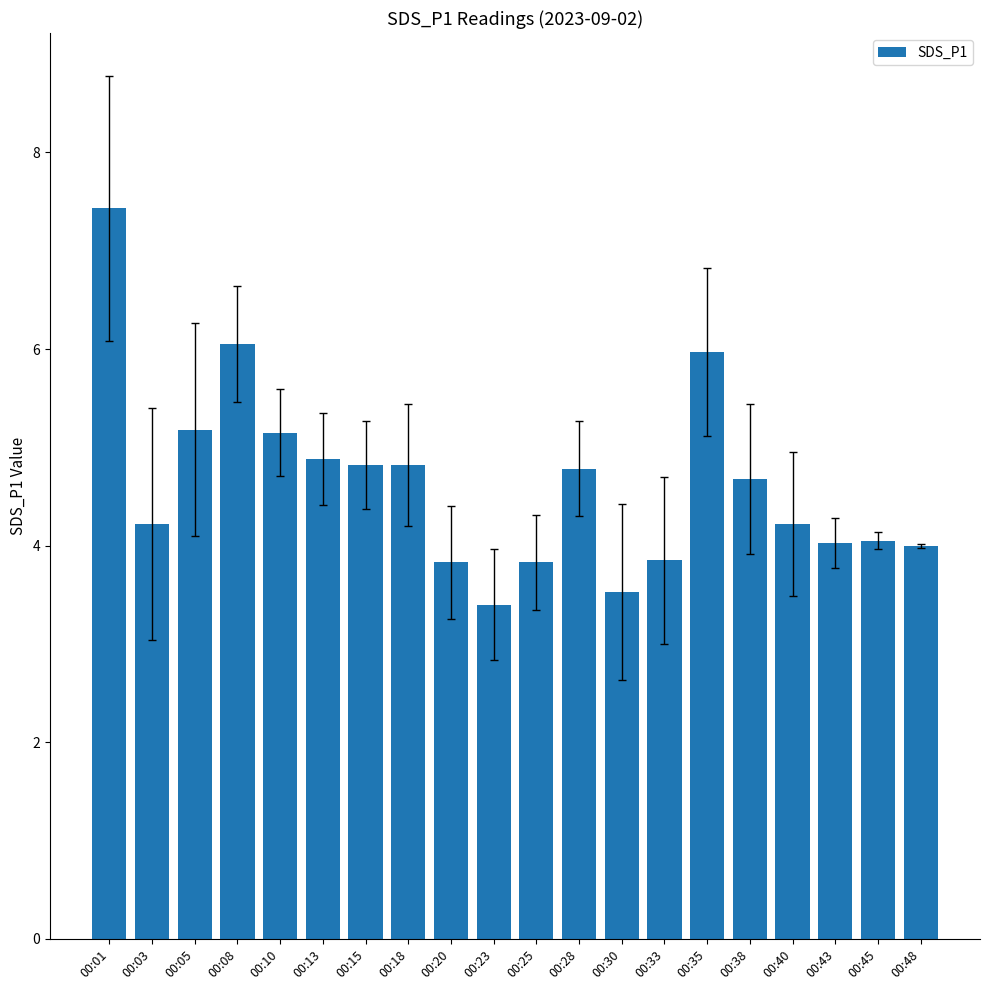

What is the change in value from 00:13 to 00:23?

-1.5